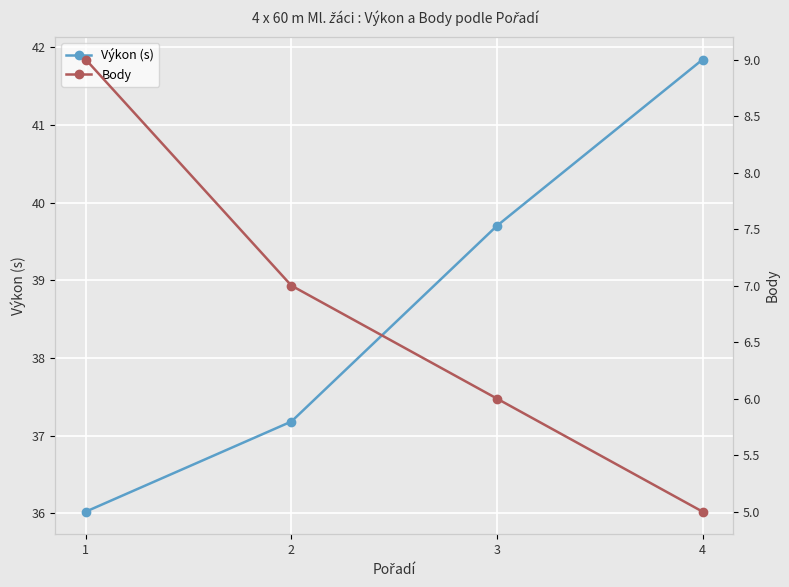

What is the sum of all Výkon (s) values?

154.7